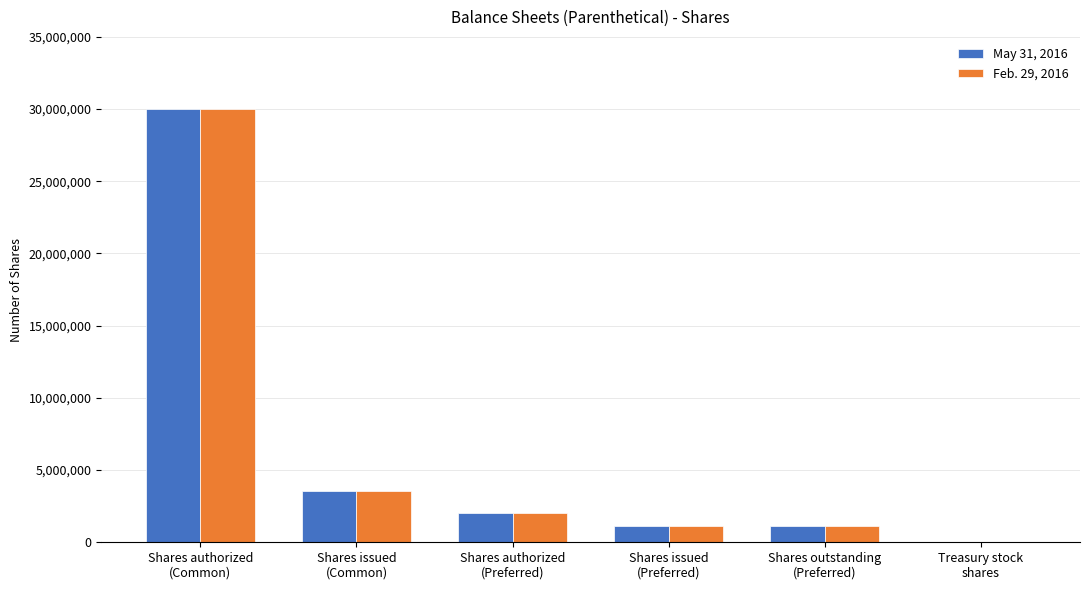

Reading left to right, what are all the values shown in this chart?

May 31, 2016: 30000000	3552502	2000000	1105679	1105679	39975
Feb. 29, 2016: 30000000	3552502	2000000	1105679	1105679	39975